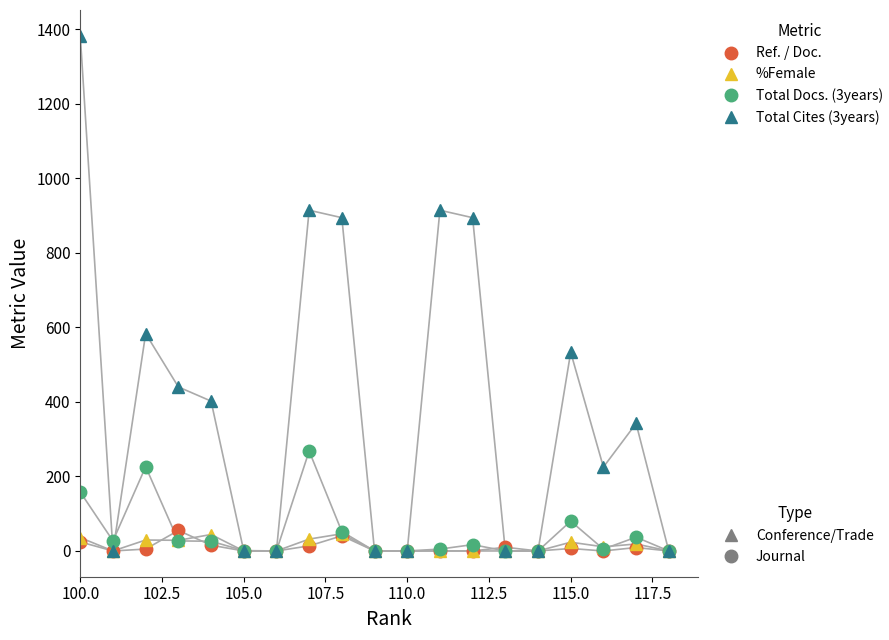

How many series are shown in this chart?

4